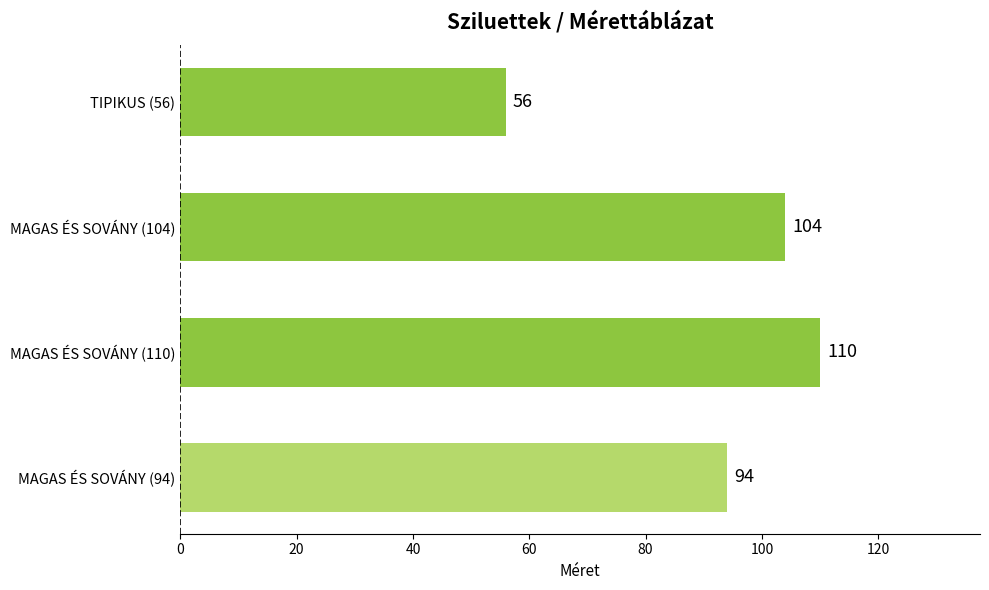

Where is the data nearest to the value 83?

MAGAS ÉS SOVÁNY (94)